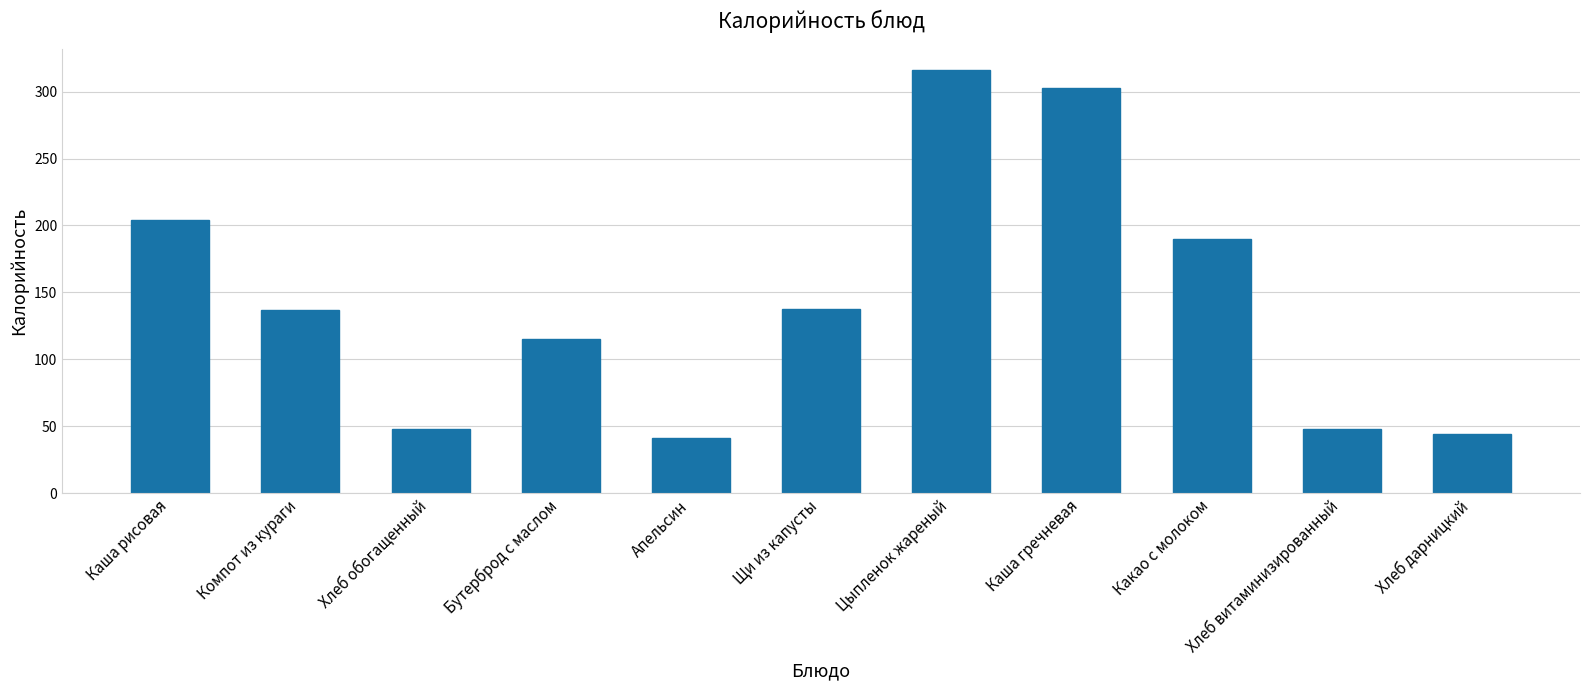

Between Апельсин and Хлеб витаминизированный, which is larger?

Хлеб витаминизированный